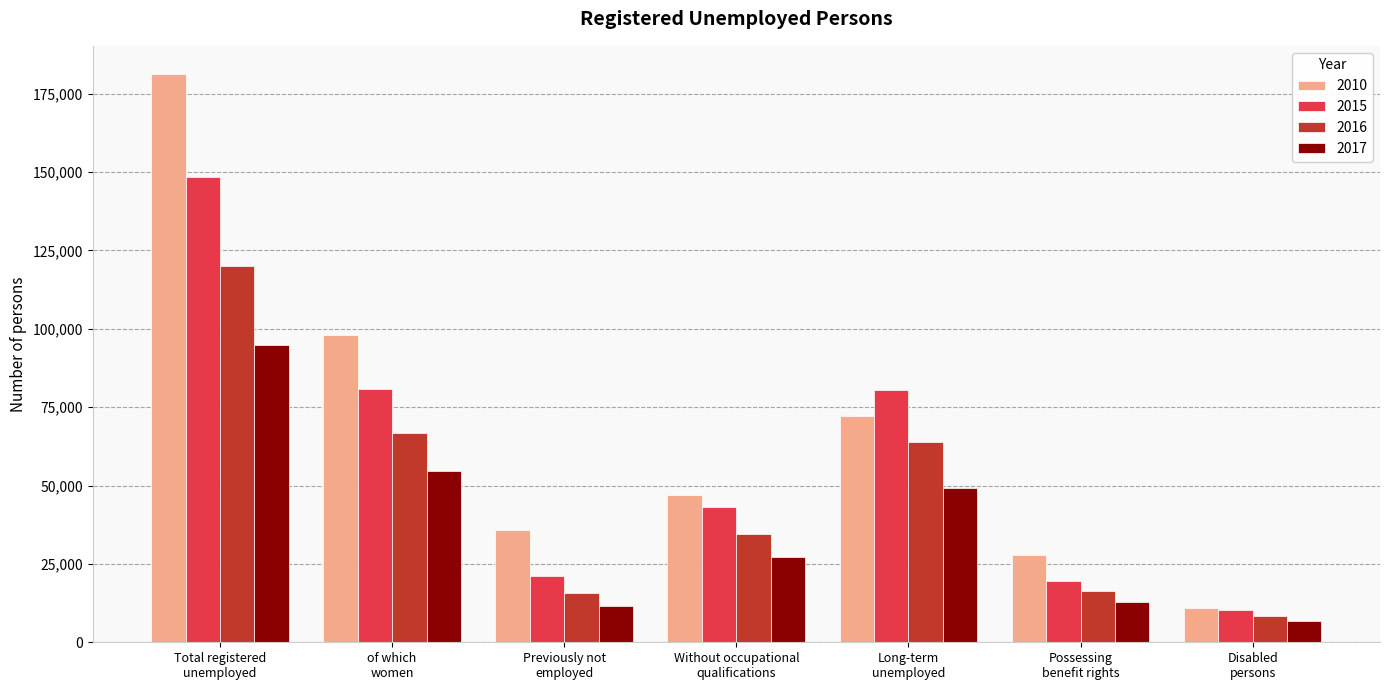

Which series has the largest total across all categories?

2010